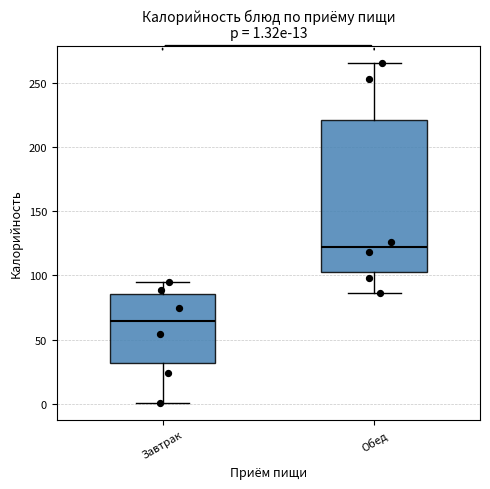

Which box is the tallest, from its lower edge to its upper edge?

Обед